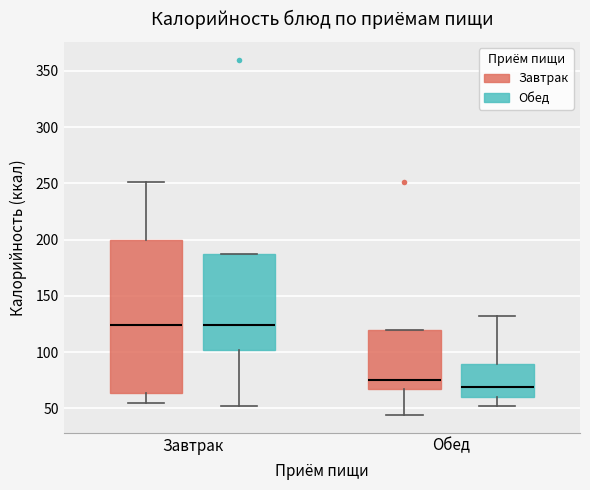

Which box has the lowest median line?

Обед (Обед)